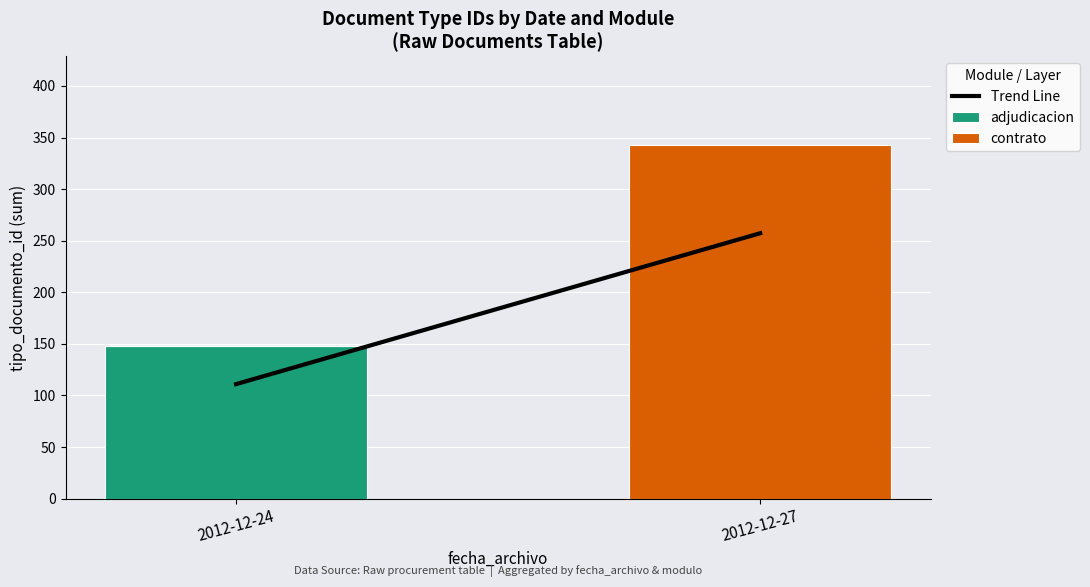

The value of adjudicacion at 2012-12-27 is 0. True or false?

True